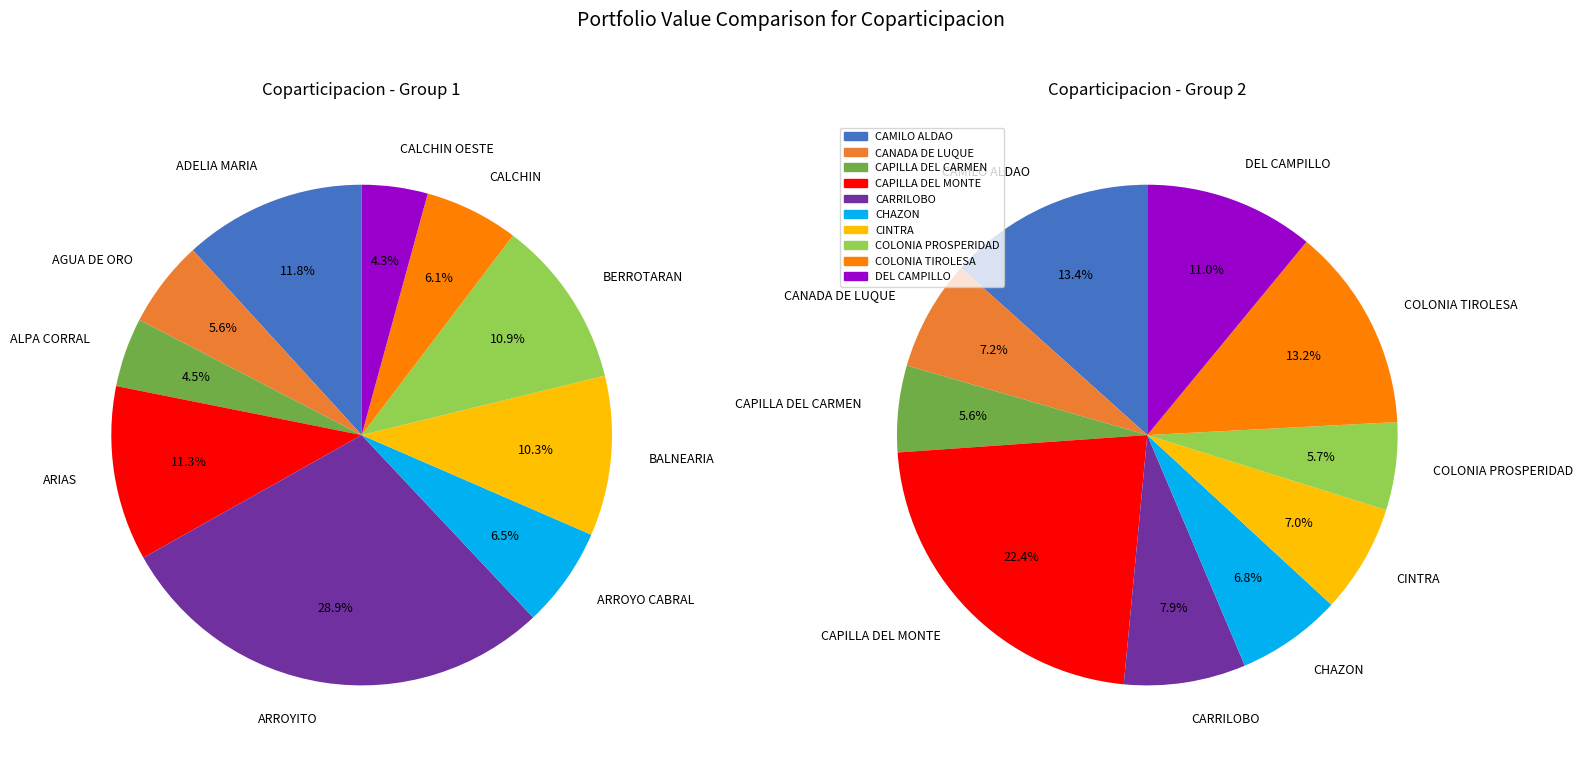

To the nearest percent, what percentage of the pie is ADELIA MARIA?

12%